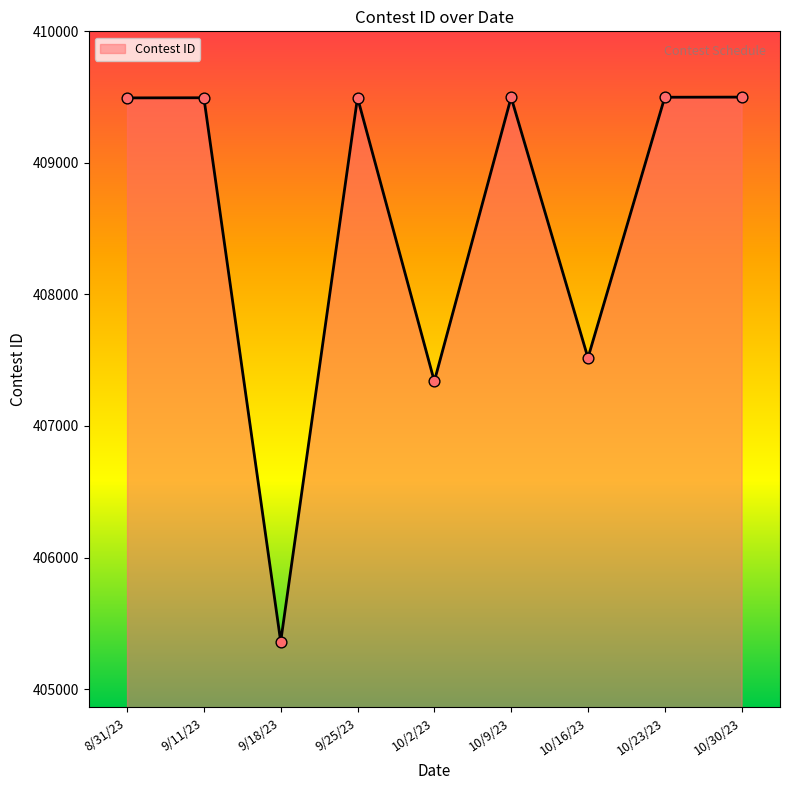

Approximately how many times larger is the value at 10/16/23 compared to 9/25/23?

1.0